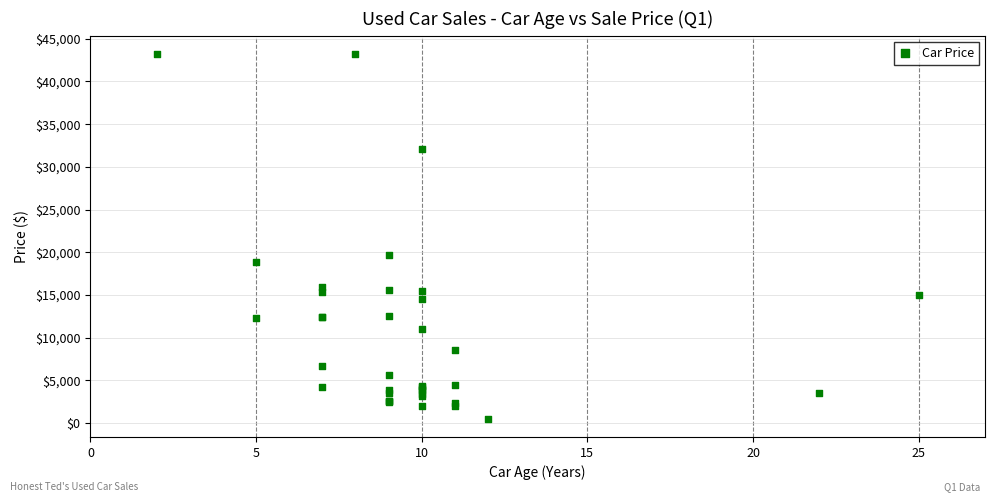

What Y value in the scatter plot is closest to 21855?

19655